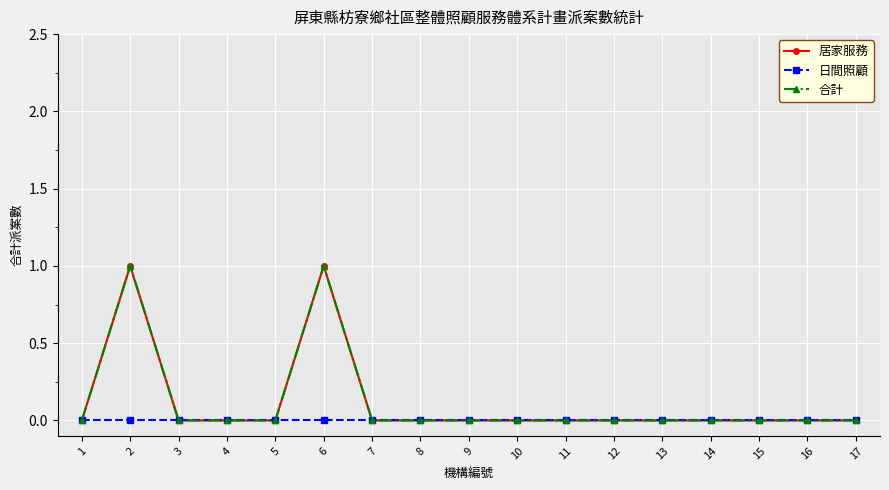

Count the 居家服務 values in the range 0 to 1.

17